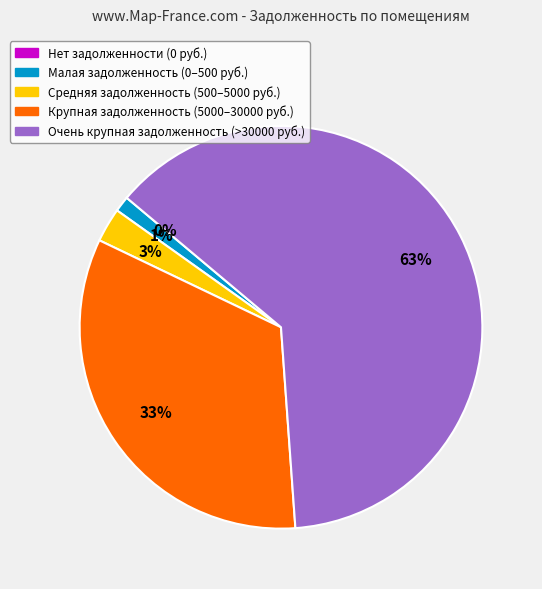

Which category has the biggest portion of the pie?

Очень крупная задолженность (>30000 руб.)